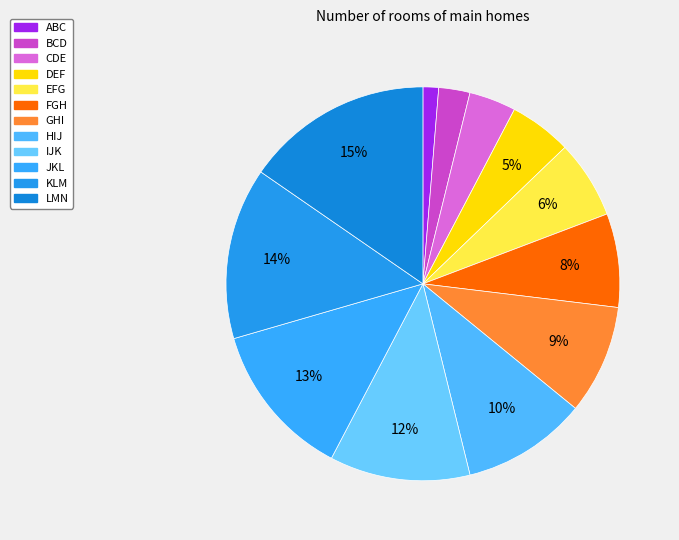

To the nearest percent, what is the difference between the largest and smallest slice percentages?

14%